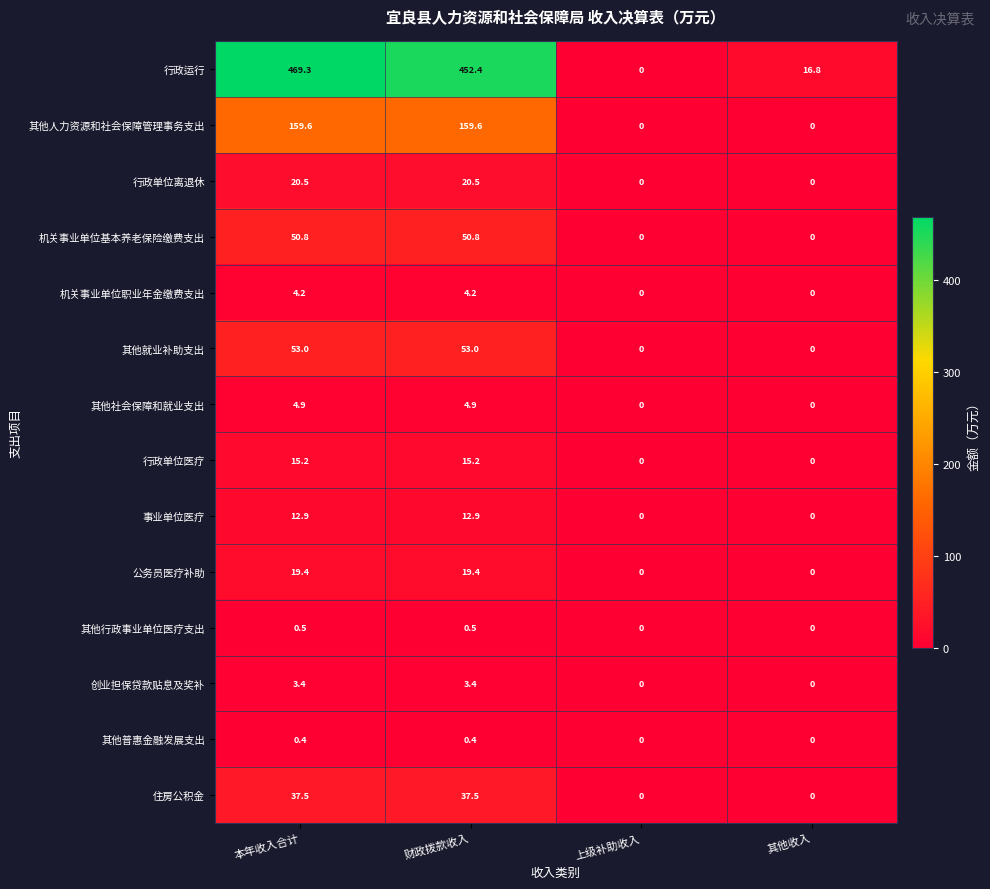

What is the sum of all 行政单位医疗 values?

30.4